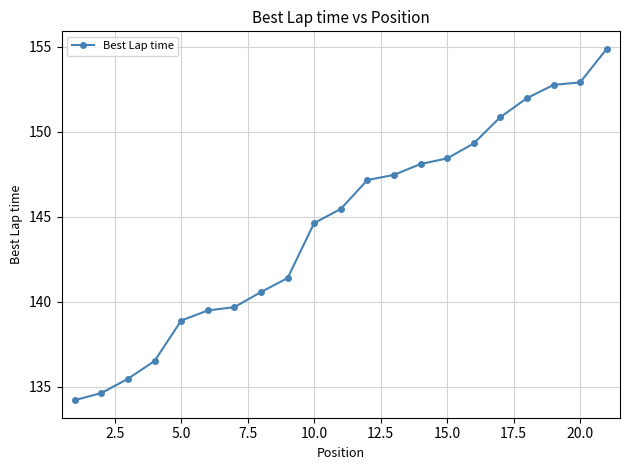

What is the sum of all values?

3034.9